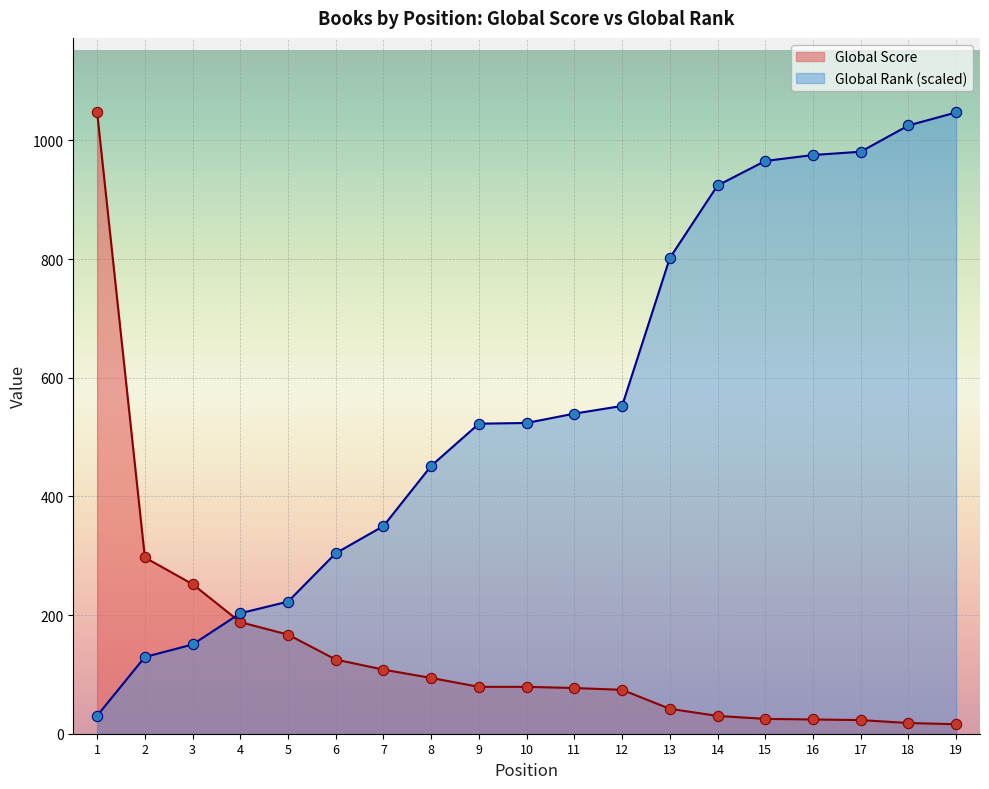

Which series has the widest spread of Y values?

Global Score